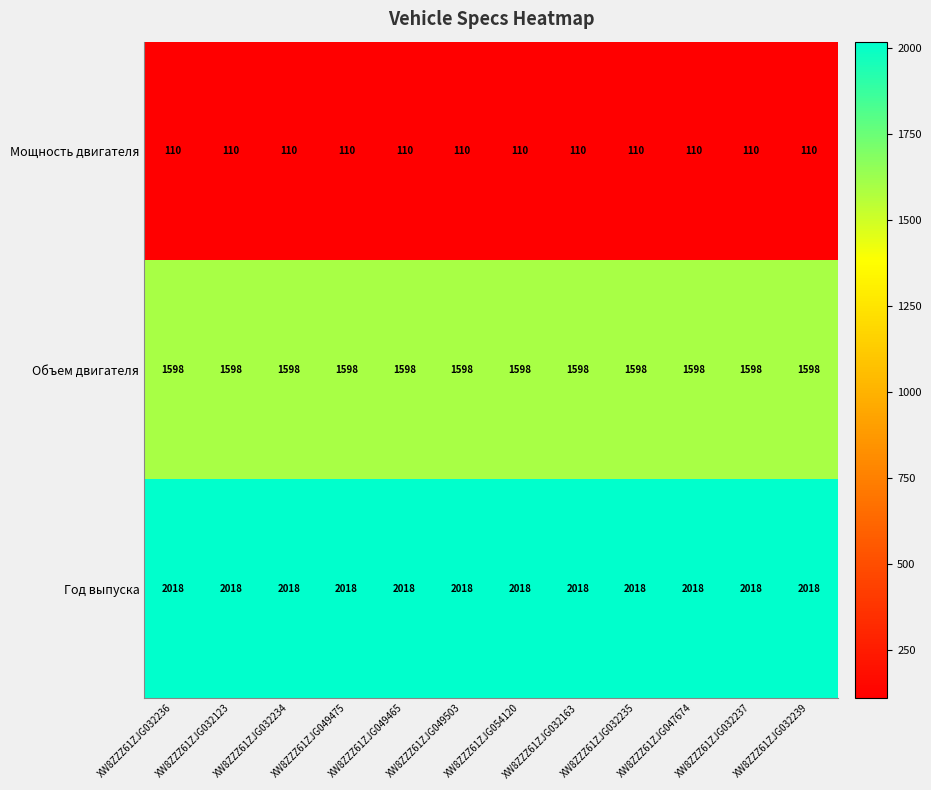

List the series in order of their overall mean, highest first.

Год выпуска, Объем двигателя, Мощность двигателя